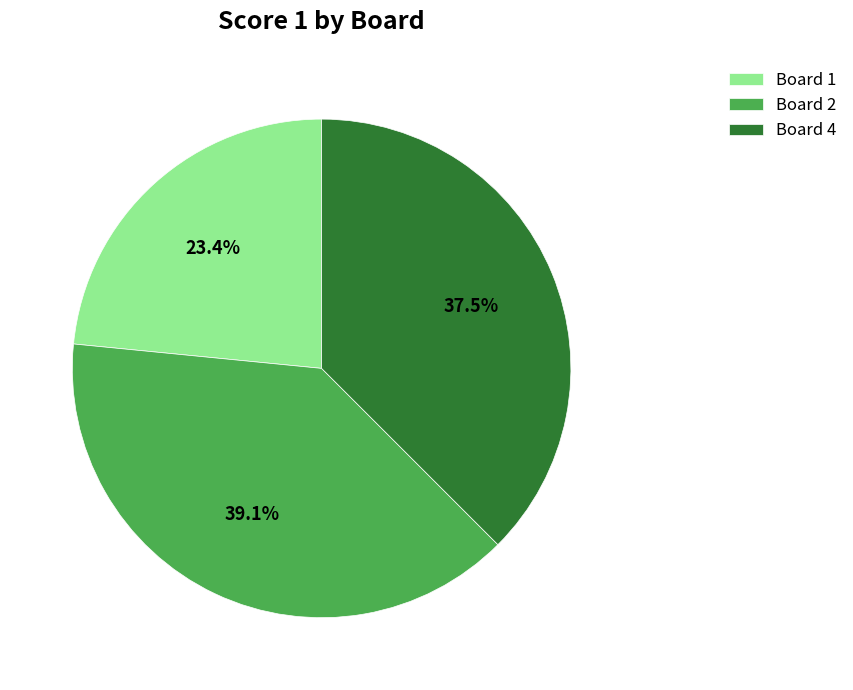

Is there any slice that represents more than half of the pie?

No